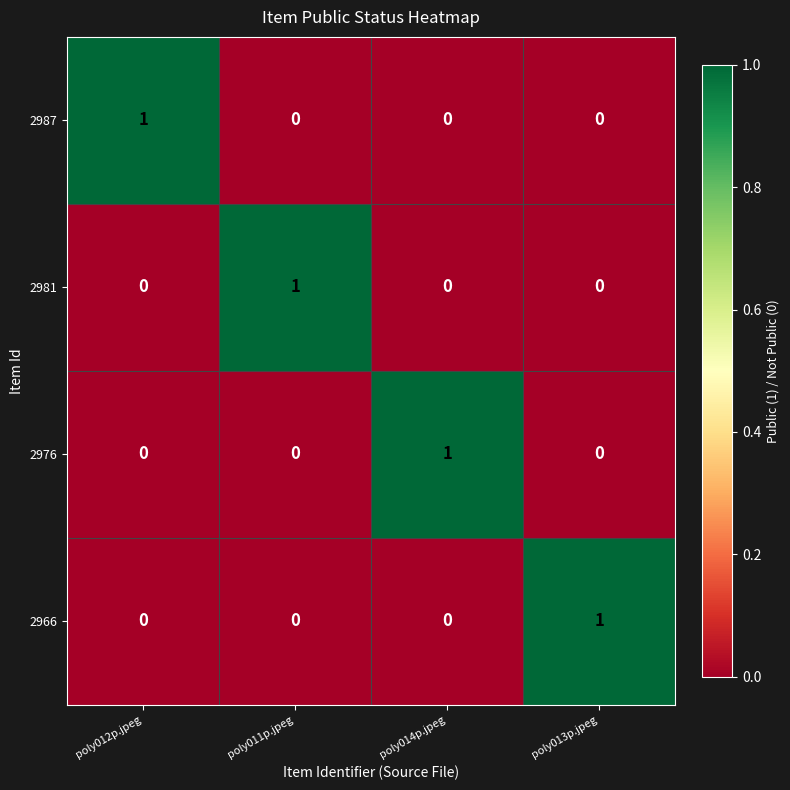

At how many categories does at least one series exceed 0?

4